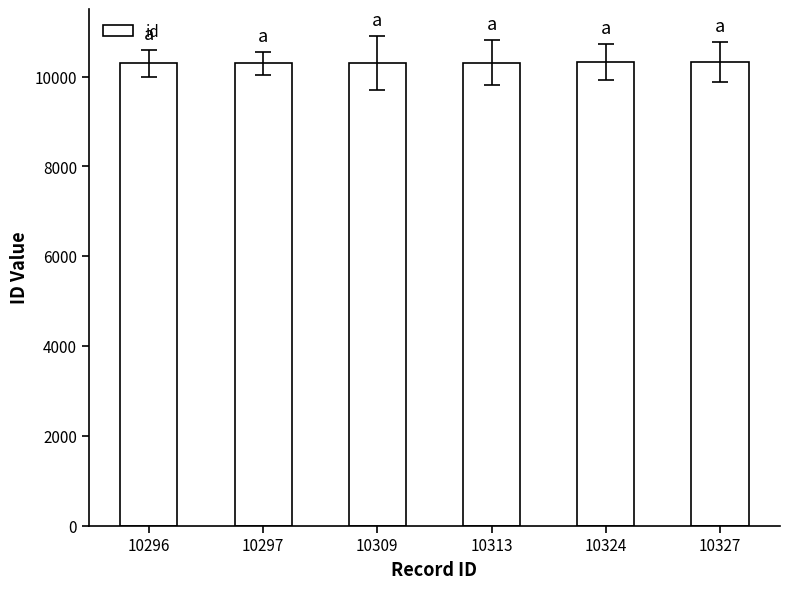

What is the average value?

10311